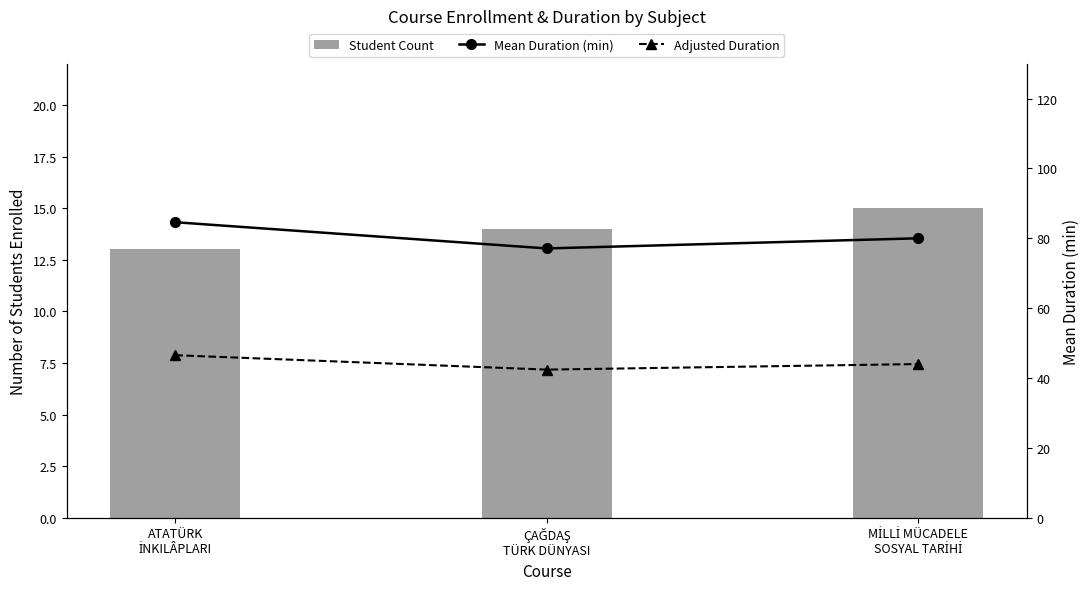

Which has a higher value, ATATÜRK
İNKILÂPLARI or ÇAĞDAŞ
TÜRK DÜNYASI?

ÇAĞDAŞ
TÜRK DÜNYASI